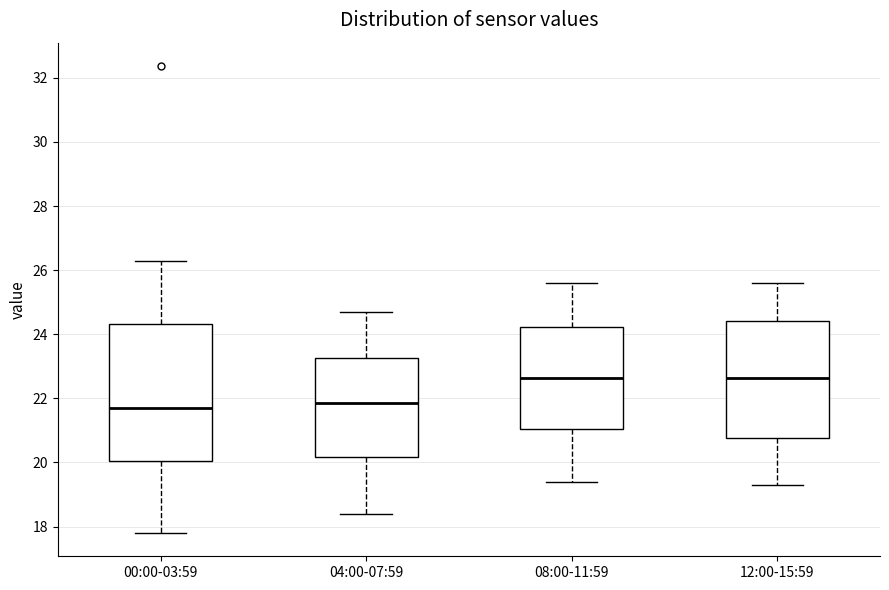

Reading left to right, read every box against the y-axis: the position of its median line, the range the box covers, and the ends of its whiskers. The values are not printed on the chart, so give them approximately, as read against the axis.

00:00-03:59: median 21.8, box 20.0 to 24.4, whiskers 17.8 to 26.4
04:00-07:59: median 21.8, box 20.2 to 23.2, whiskers 18.4 to 24.8
08:00-11:59: median 22.6, box 21.0 to 24.2, whiskers 19.4 to 25.6
12:00-15:59: median 22.6, box 20.8 to 24.4, whiskers 19.4 to 25.6